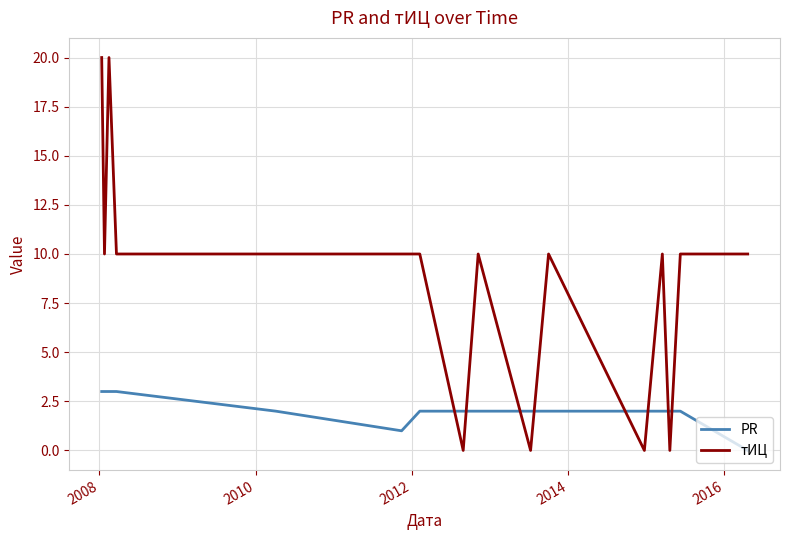

Which series has the largest total across all categories?

тИЦ